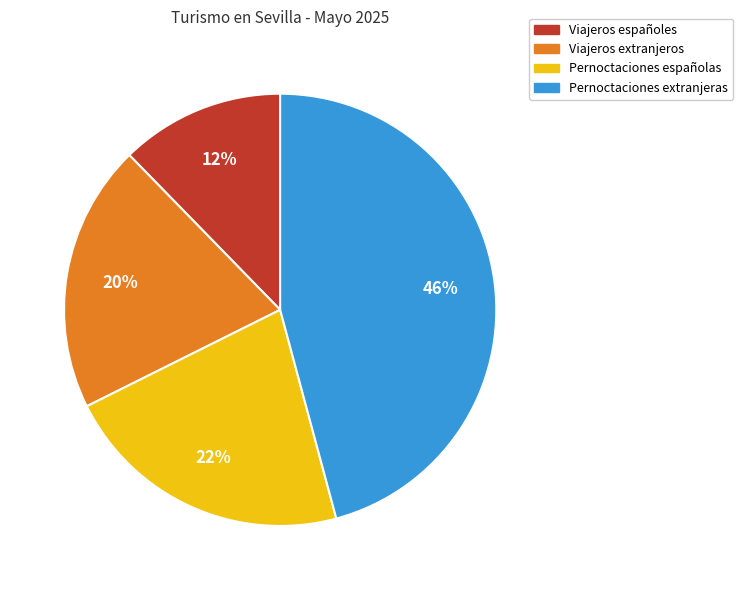

To the nearest percent, what is the difference between the largest and smallest slice percentages?

34%